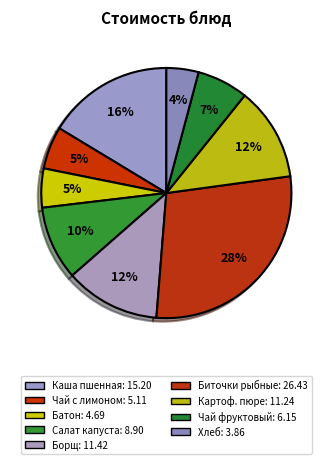

How many slices are in this pie chart?

9